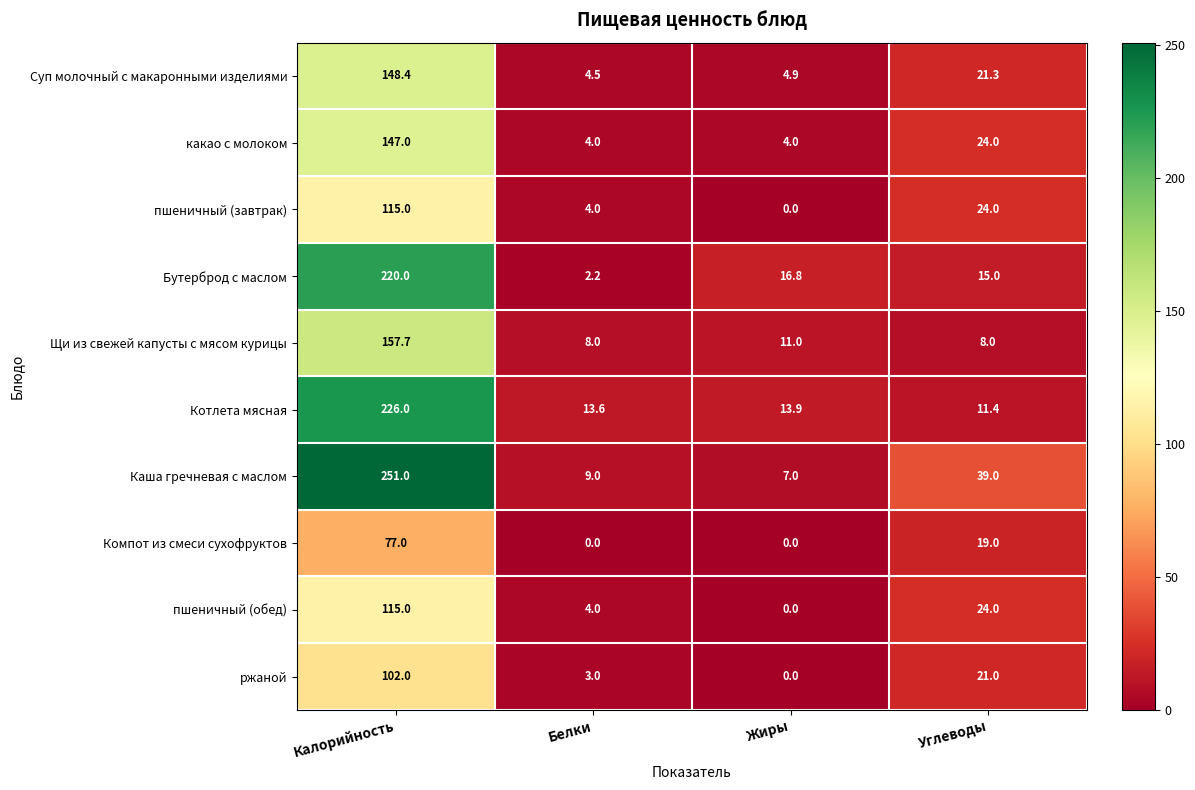

List the labels in order of ржаной value, largest first.

Калорийность, Углеводы, Белки, Жиры